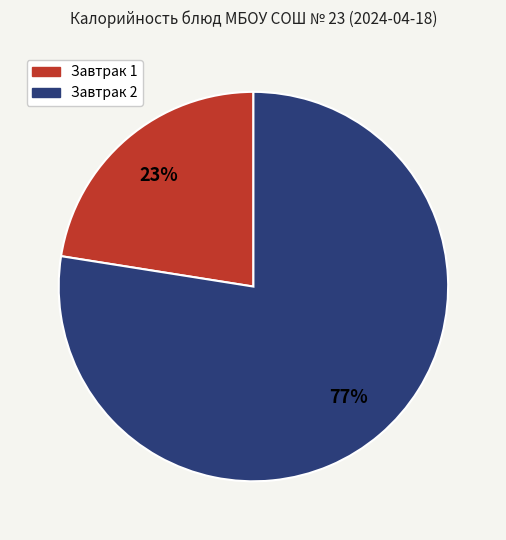

Between Завтрак 2 and Завтрак 1, which is larger?

Завтрак 2